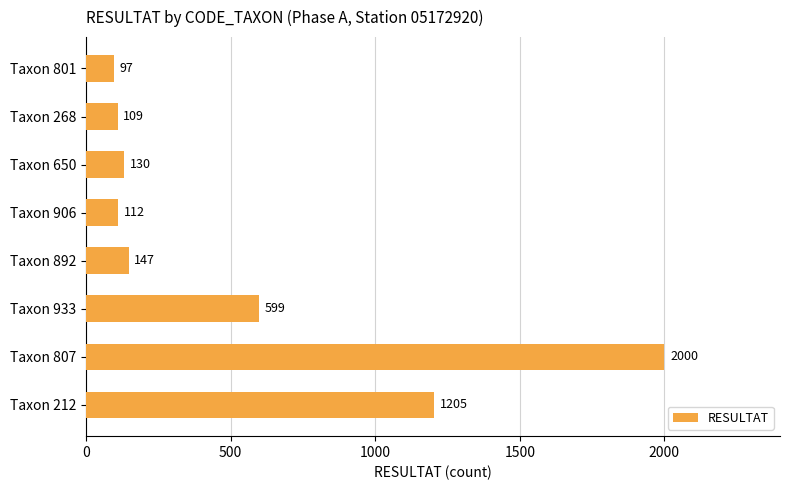

Are the bars horizontal?

Yes